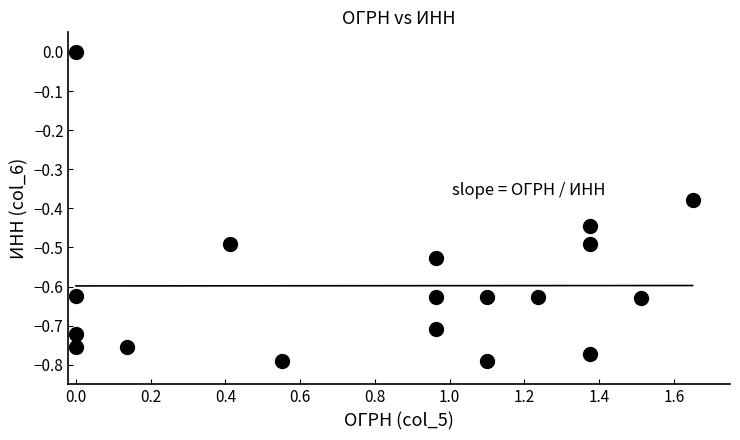

What is the range of Y values (max minus min)?

0.8